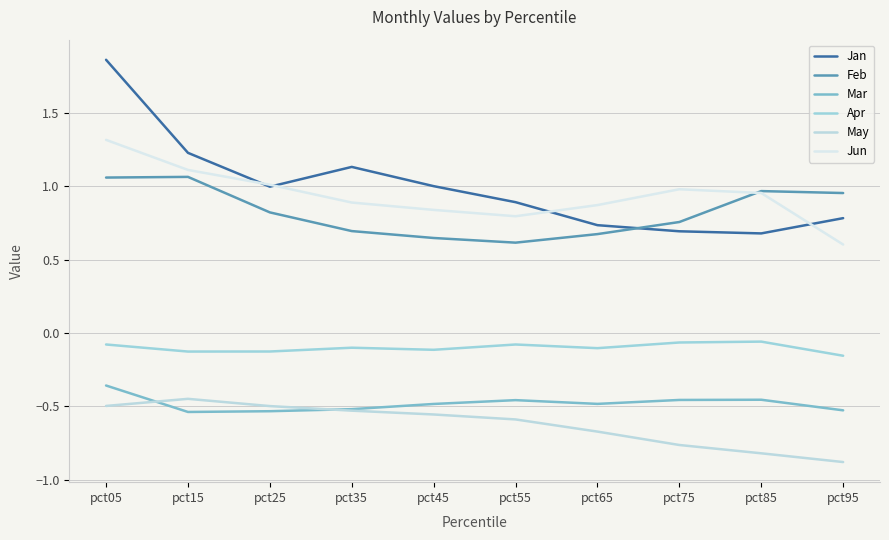

What is the lowest value of the Apr series?

-0.2